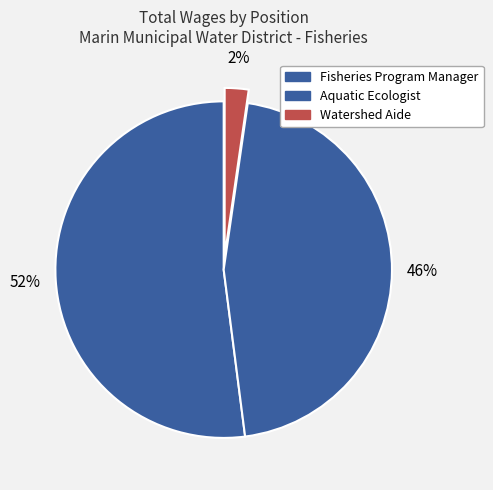

Which slice is the smallest?

Watershed Aide